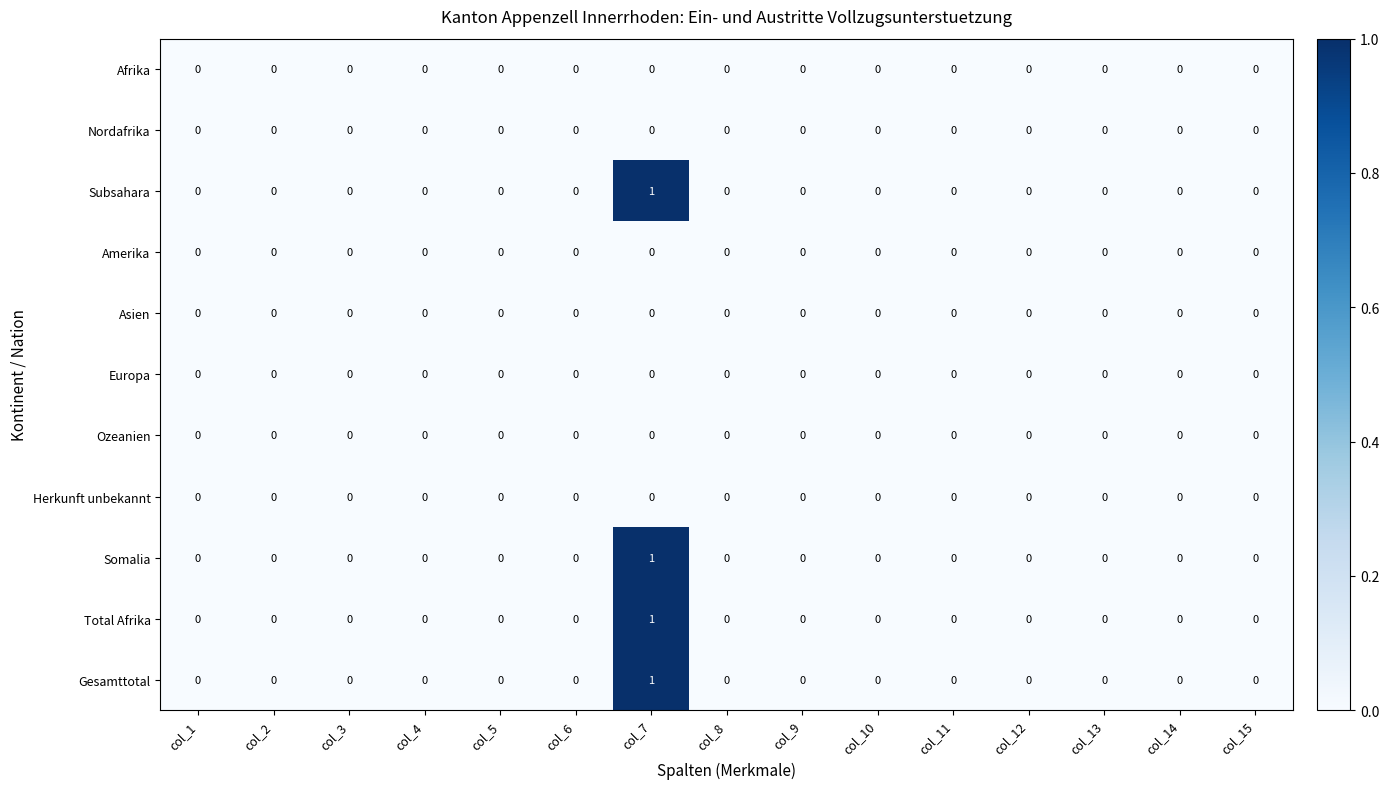

Is it true that Somalia equals 0 at col_8?

True